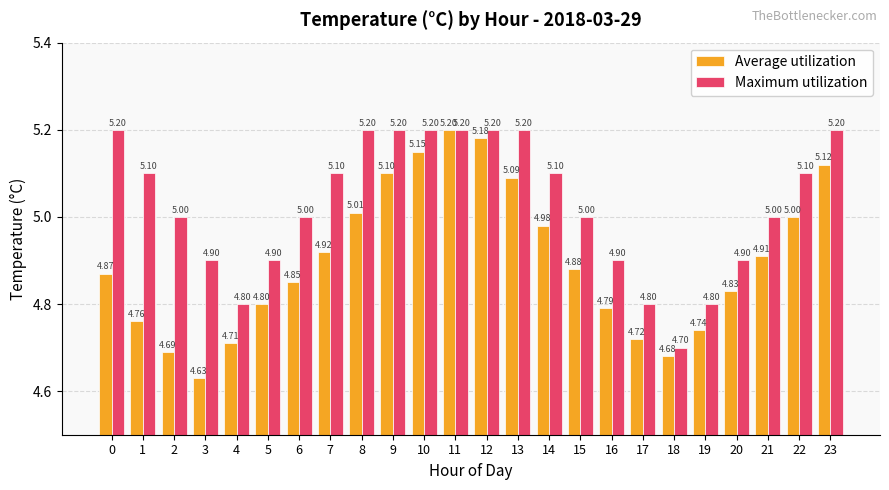

What is the difference between the maximum and minimum values in the Maximum utilization series?

0.5